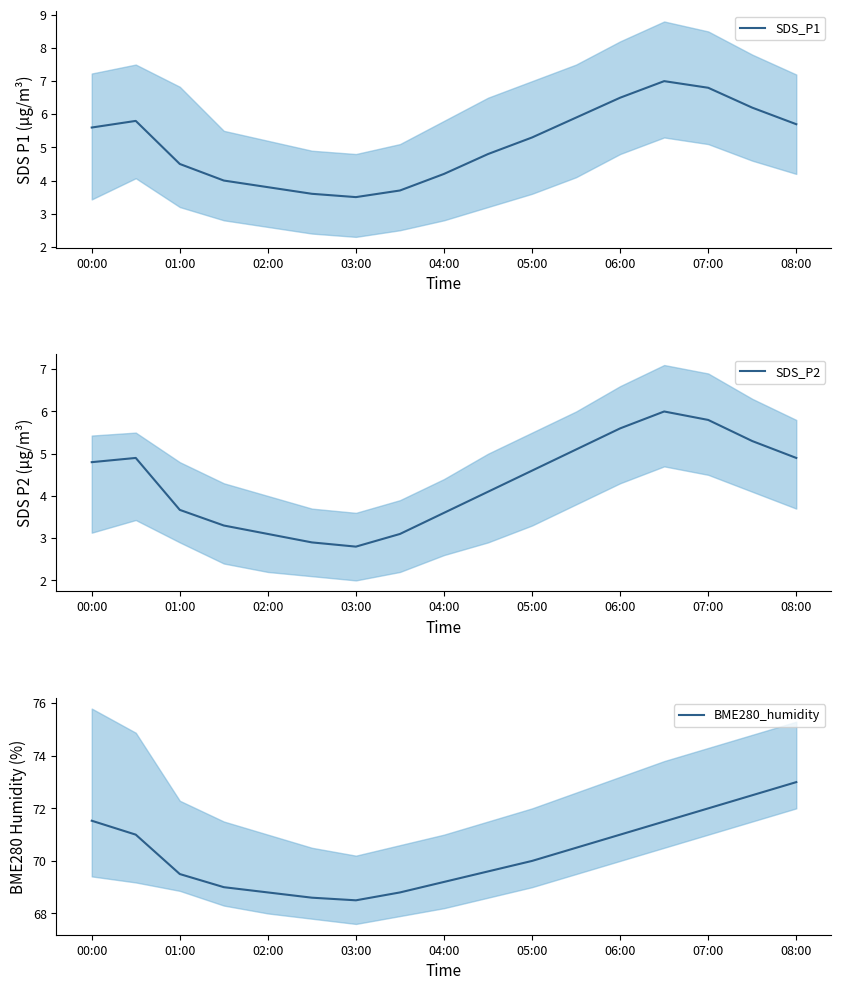

True or false: SDS_P1 and SDS_P2 cross at least once.

False